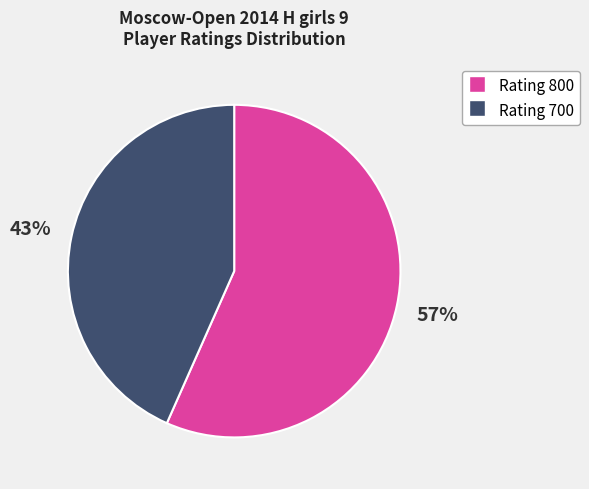

How many slices are in this pie chart?

2